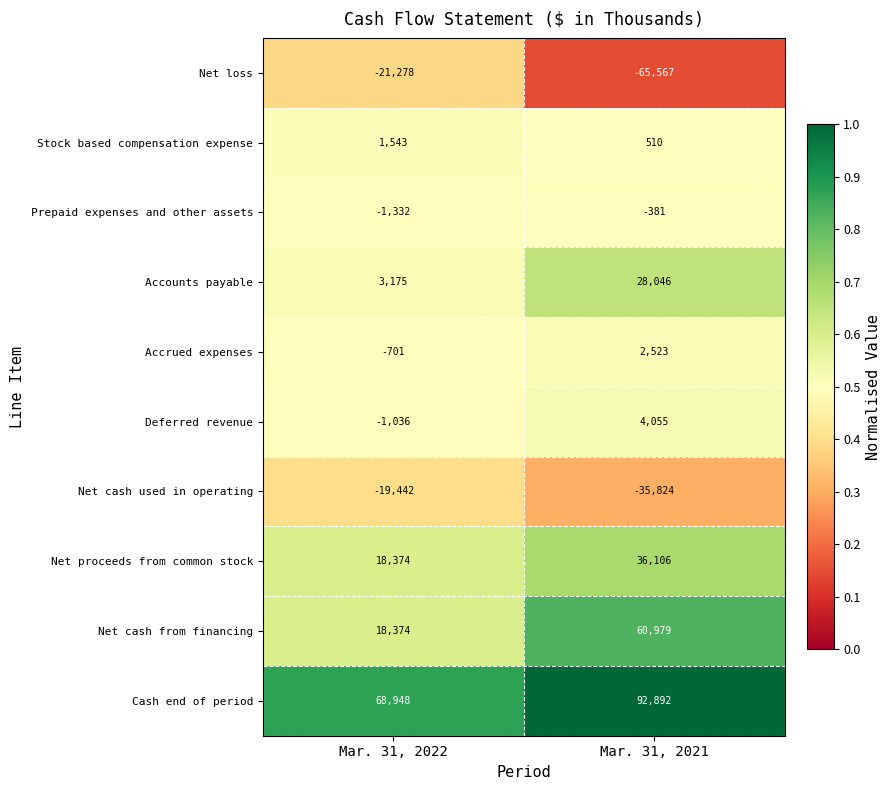

Which category has the highest value across all series?

Mar. 31, 2021